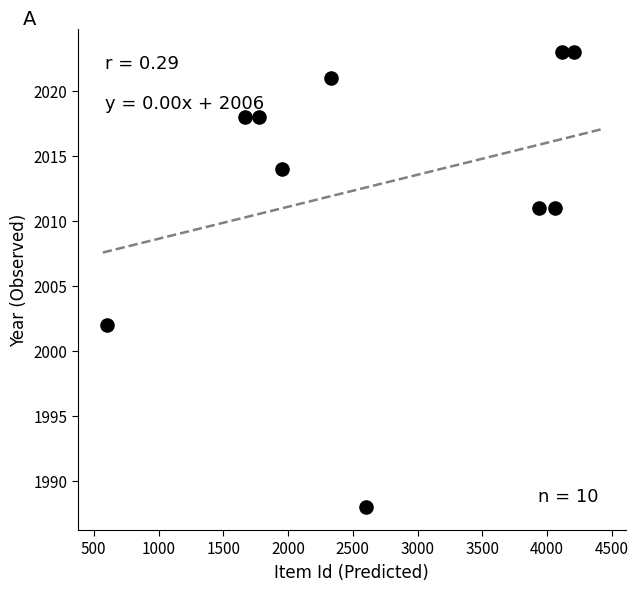

What Y value in the scatter plot is closest to 2005?

2002